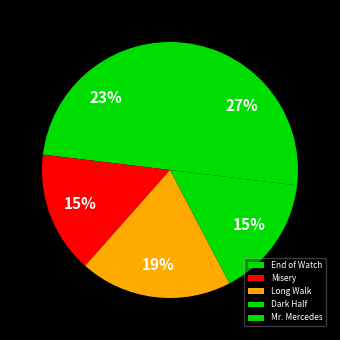

To the nearest percent, what is the difference between the largest and smallest slice percentages?

12%